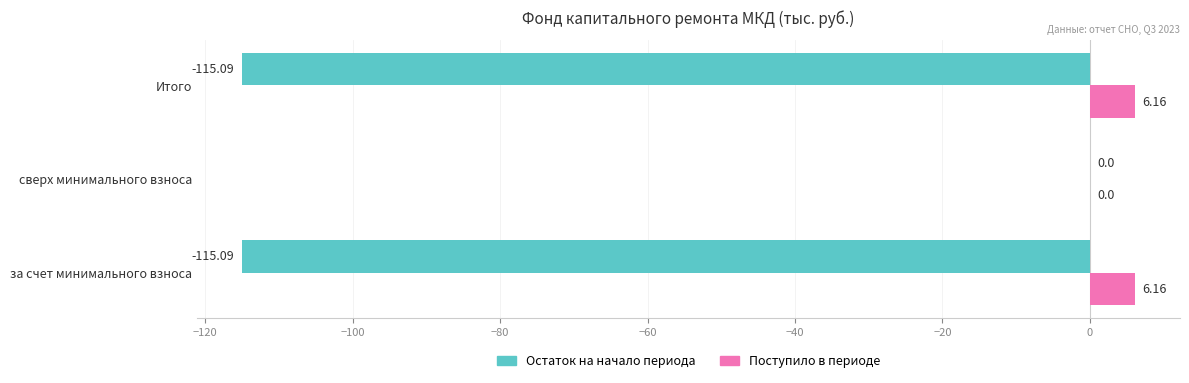

What is the sum of the Остаток на начало периода values at сверх минимального взноса and за счет минимального взноса?

-115.1